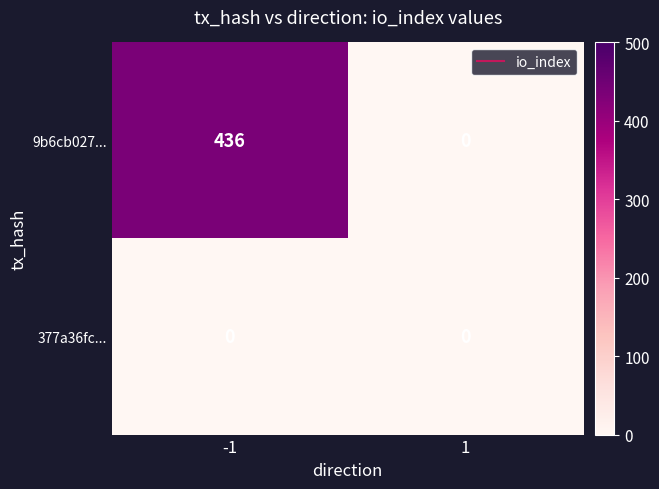

At how many categories does at least one series exceed 171?

1